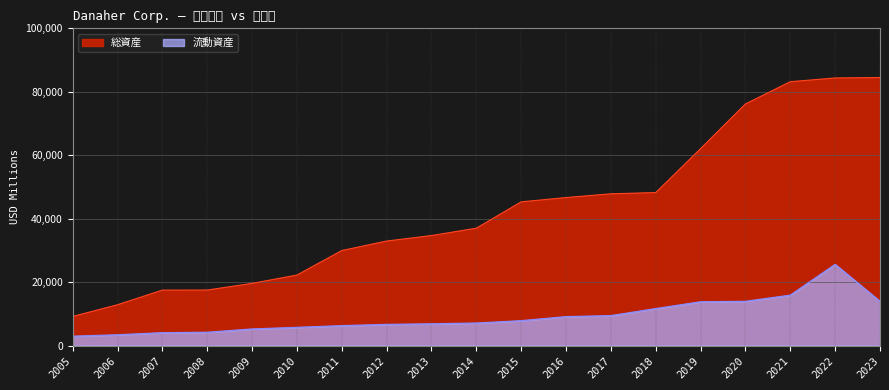

Reading right to left, what are all the values shown in this chart?

流動資産: 2023=13937	2022=25597	2021=15883	2020=13937	2019=13802	2018=11648	2017=9431	2016=9114	2015=7837	2014=7094	2013=6850	2012=6665	2011=6272	2010=5730	2009=5221	2008=4187	2007=4050	2006=3395	2005=2945
総資産: 2023=84488	2022=84350	2021=83184	2020=76161	2019=62082	2018=48222	2017=47833	2016=46649	2015=45295	2014=36992	2013=34672	2012=32941	2011=29949	2010=22217	2009=19595	2008=17490	2007=17472	2006=12864	2005=9163